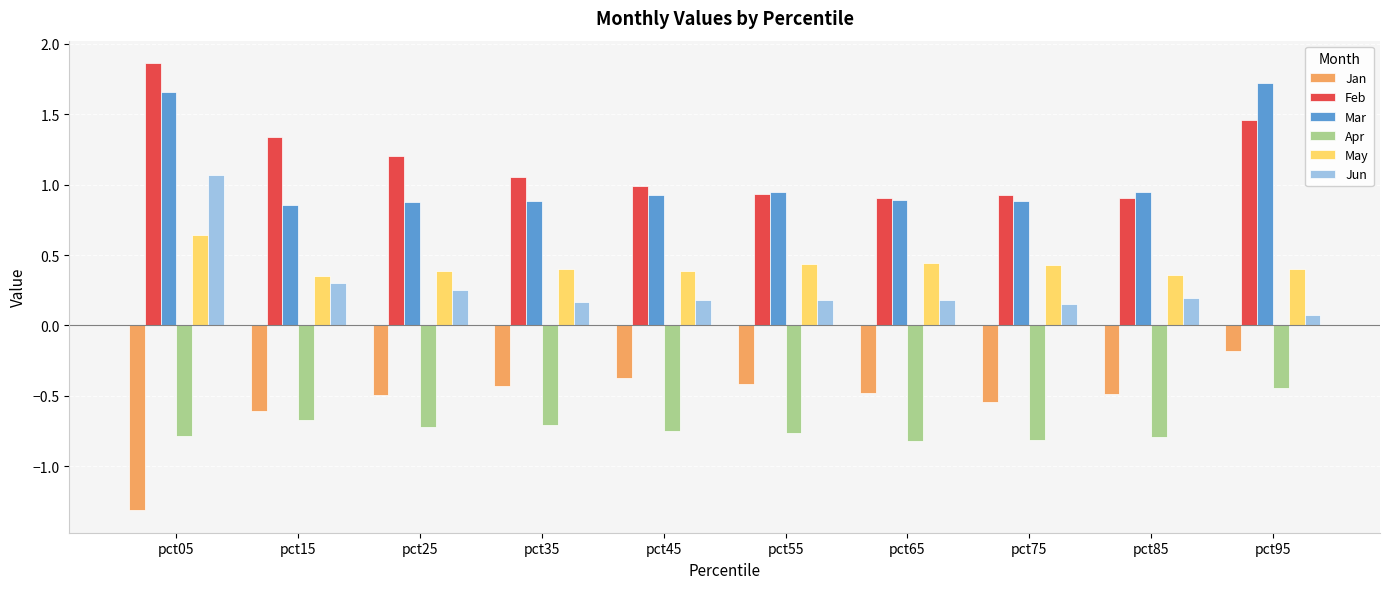

What is the sum of all May values?

4.2